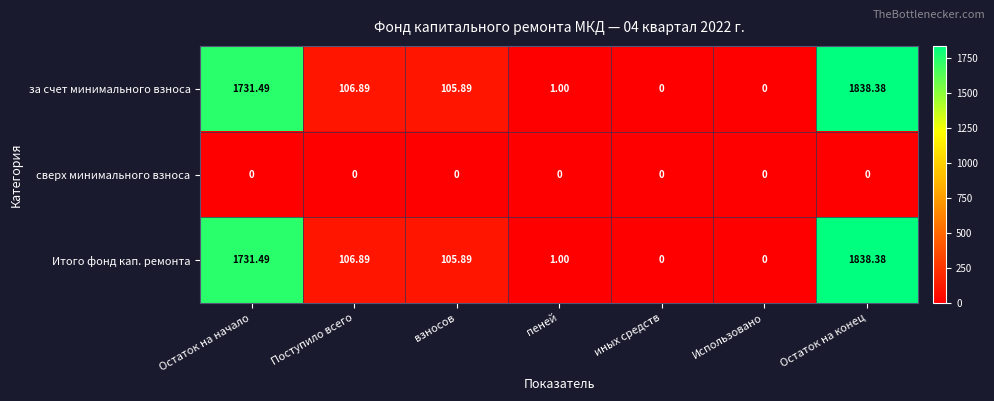

At which category is the sum across all series the highest?

Остаток на конец